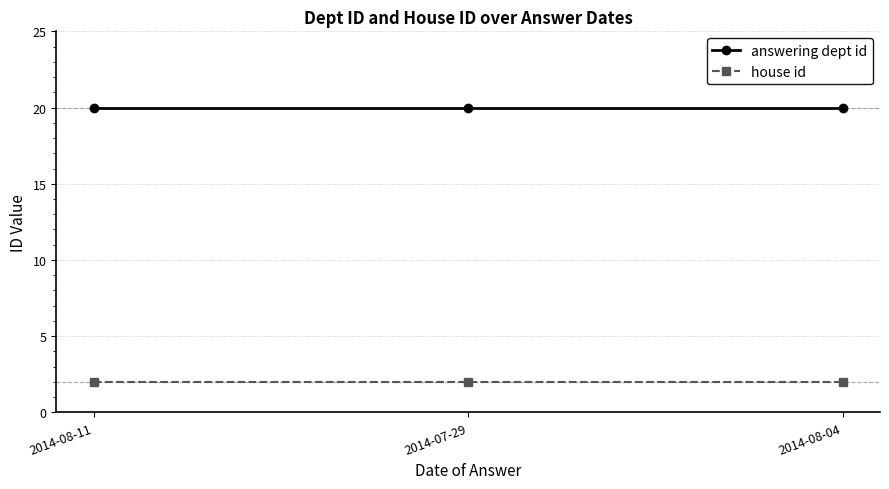

What are all the series names shown in the legend?

answering dept id, house id